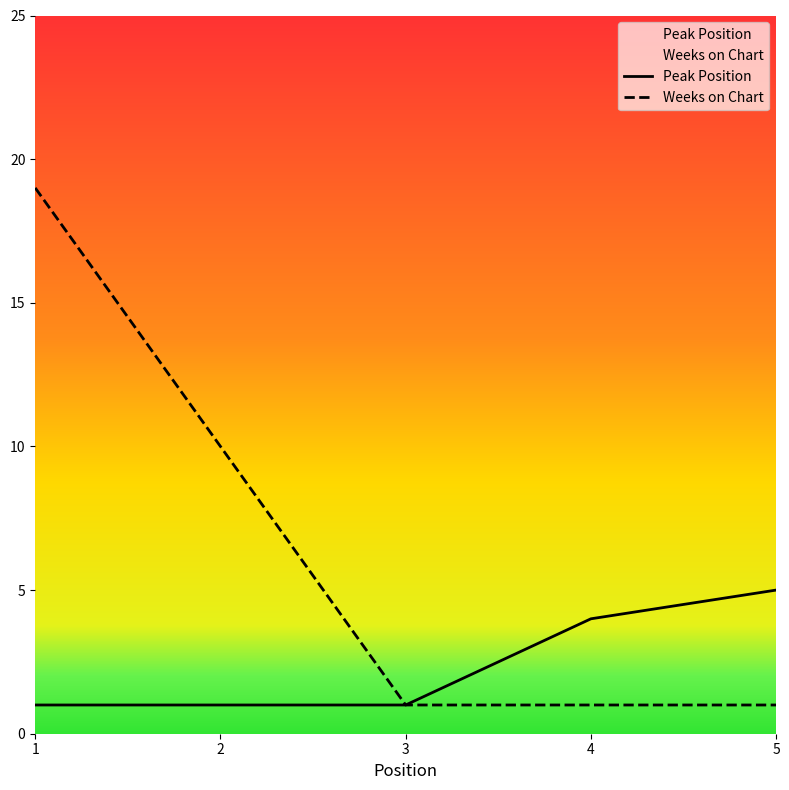

Reading left to right, transcribe all the data shown in this chart.

Peak Position: 1	1	1	4	5
Weeks on Chart: 19	10	1	1	1